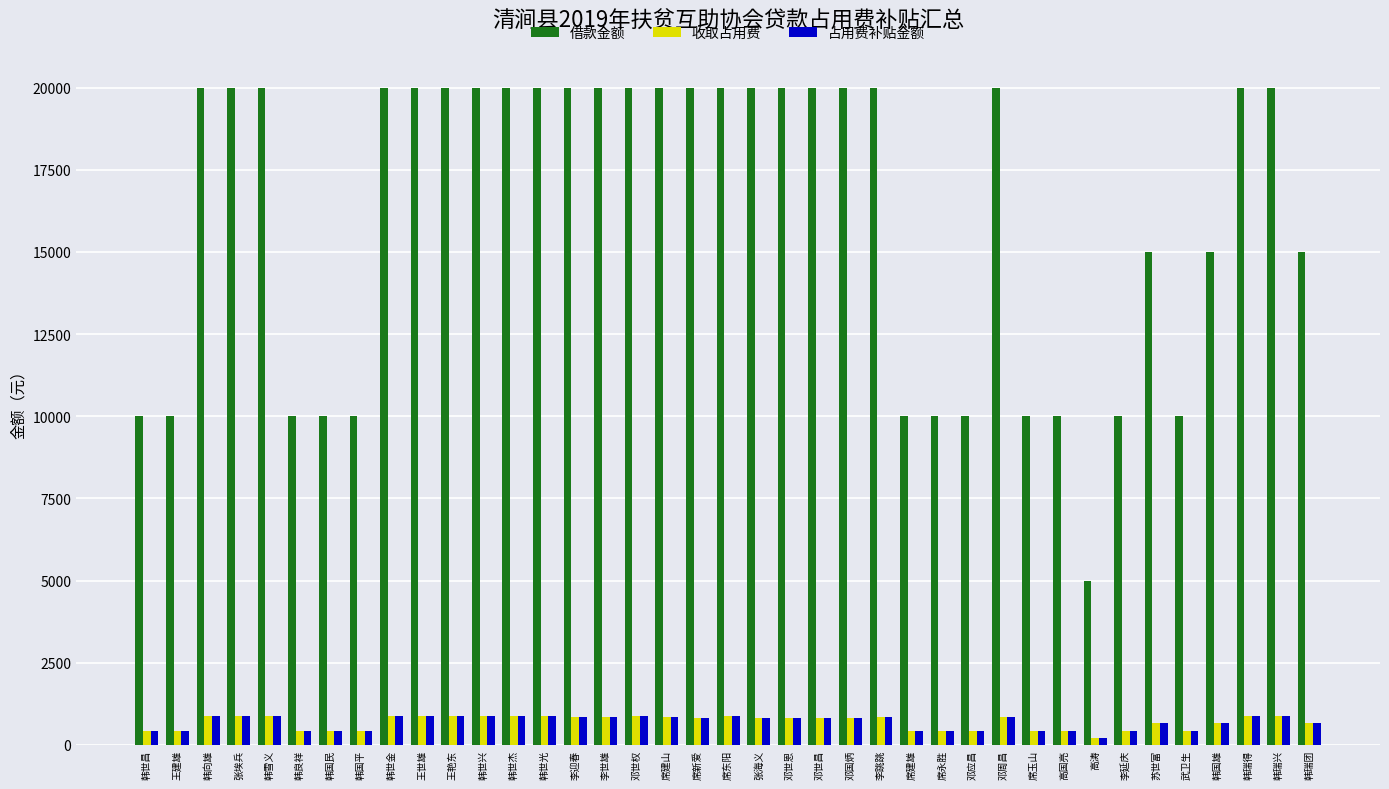

Read the 收取占用费 value at 席新爱.

822.0